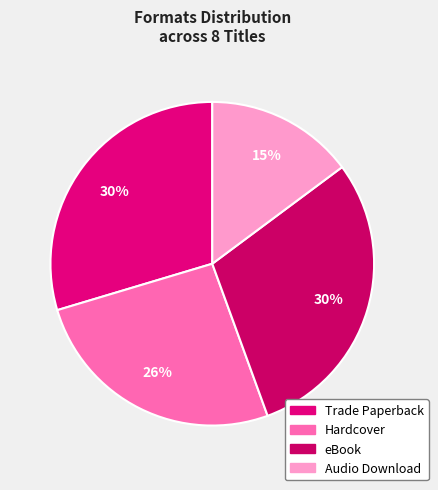

What is the ratio of the value at Hardcover to the value at eBook?

0.9